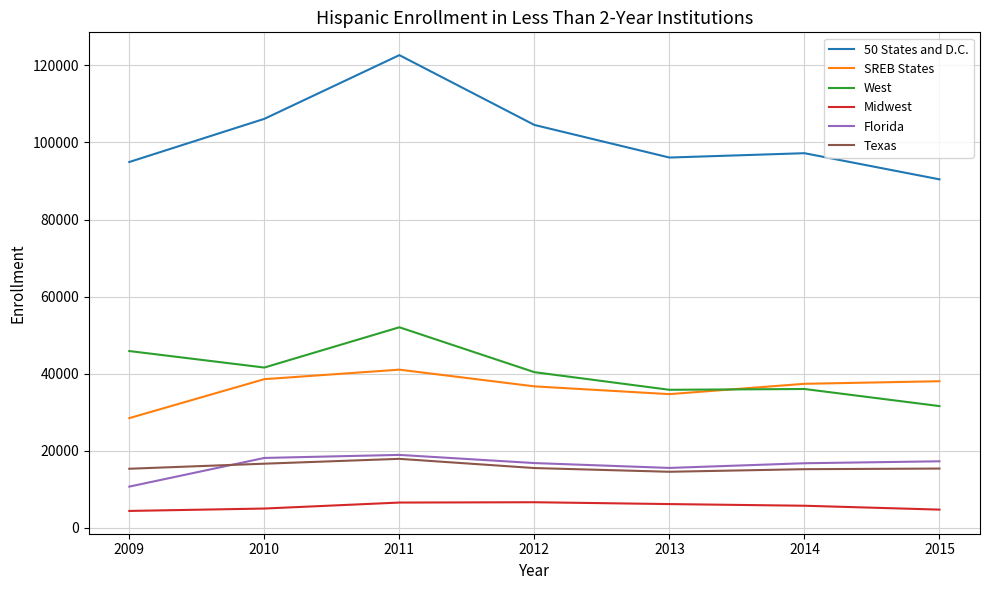

The West series shows 36025 at 2014. True or false?

True